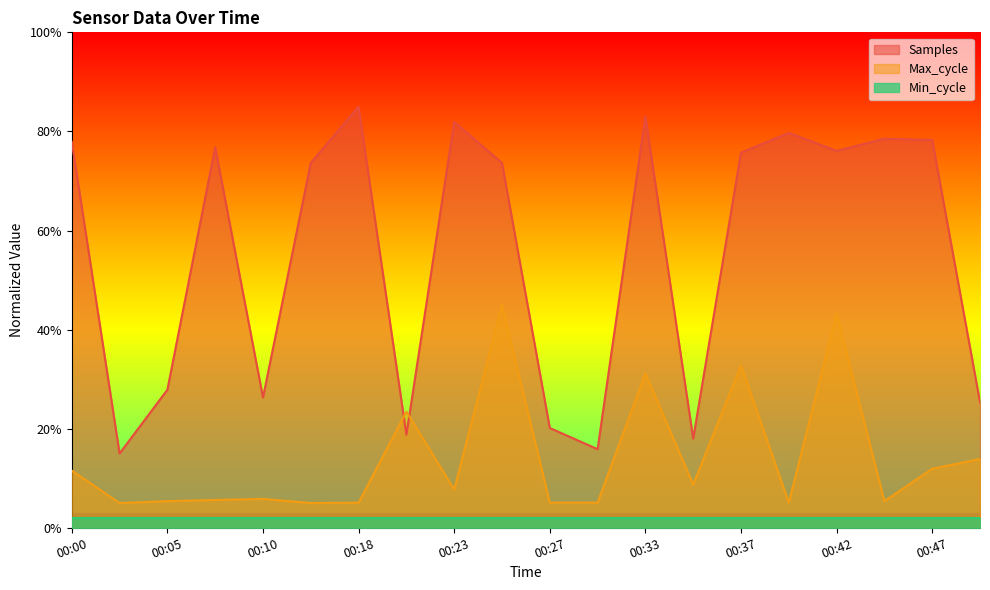

True or false: Max_cycle has a value of 0.1 at 00:35.

False